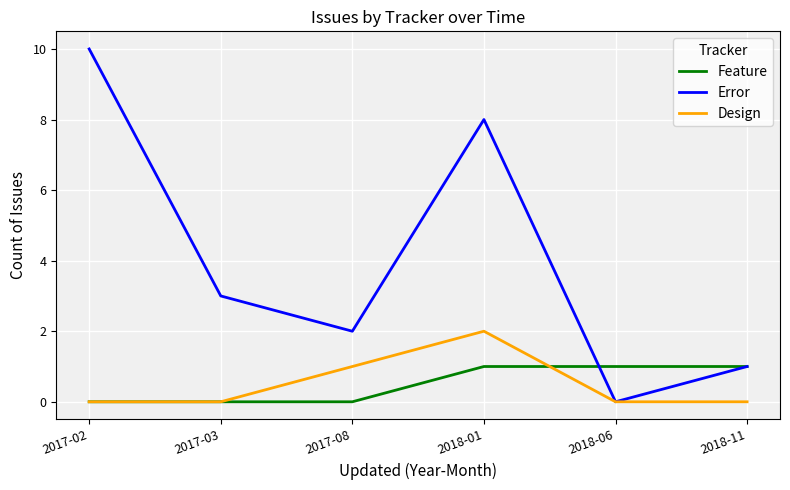

At which category does the chart reach its peak across all series?

2017-02